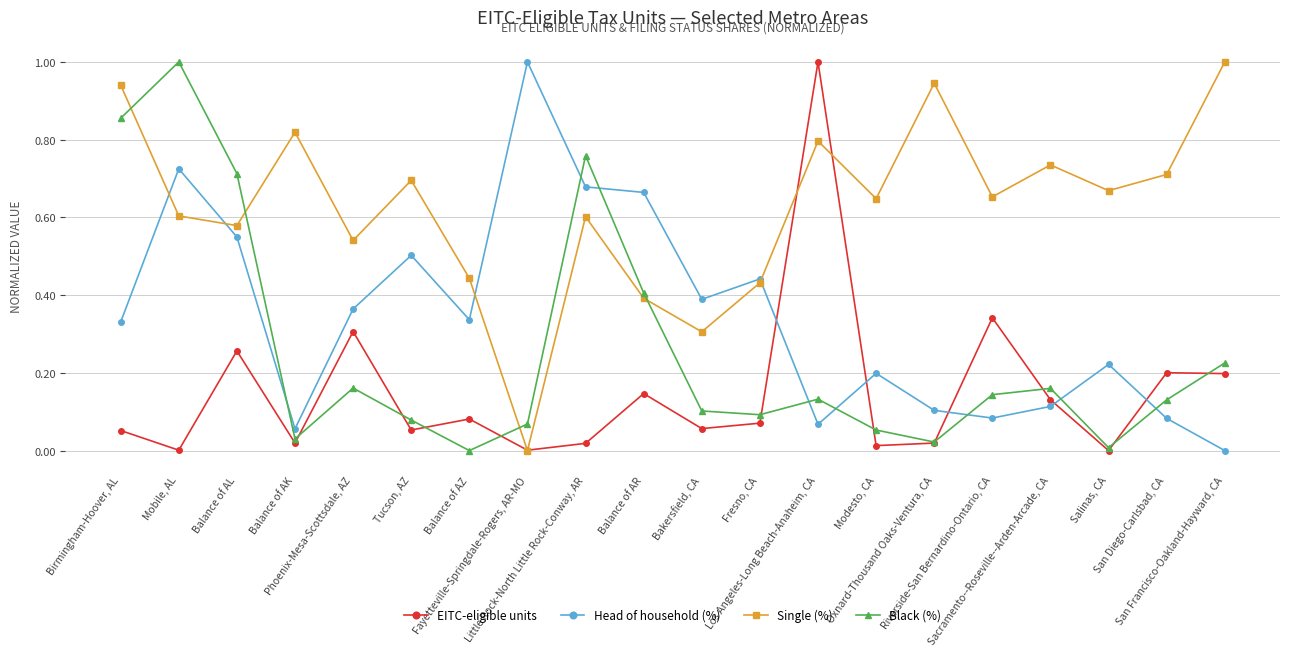

What is the maximum value for EITC-eligible units?

1.0